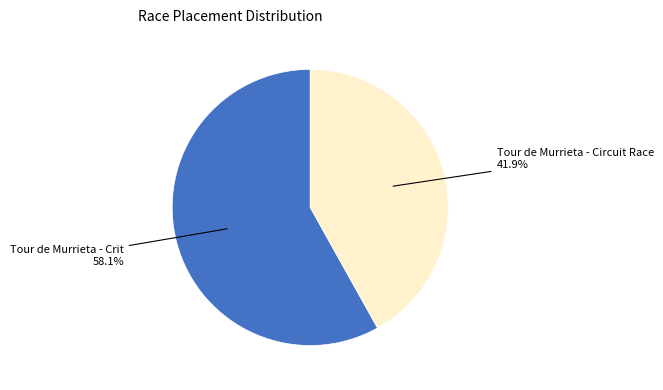

Does any single category account for the majority?

Yes